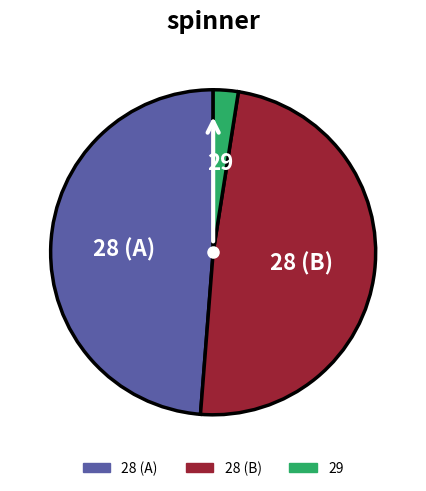

Is there any slice that represents more than half of the pie?

No